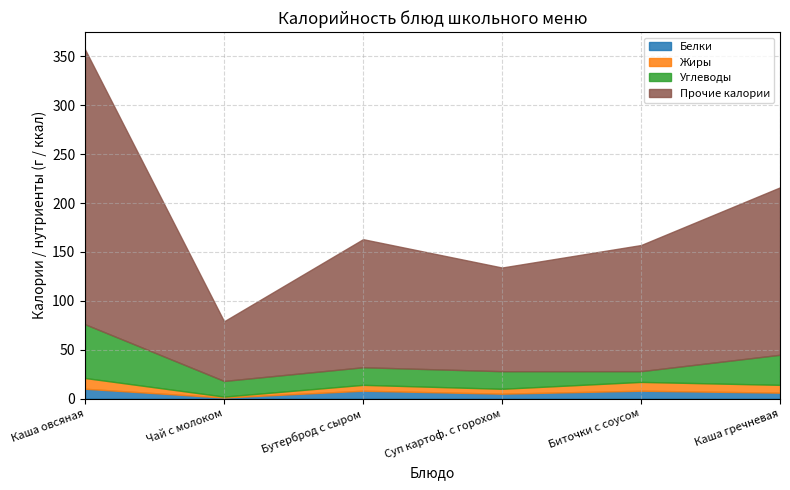

What is the total value across all series at Каша овсяная?

357.0